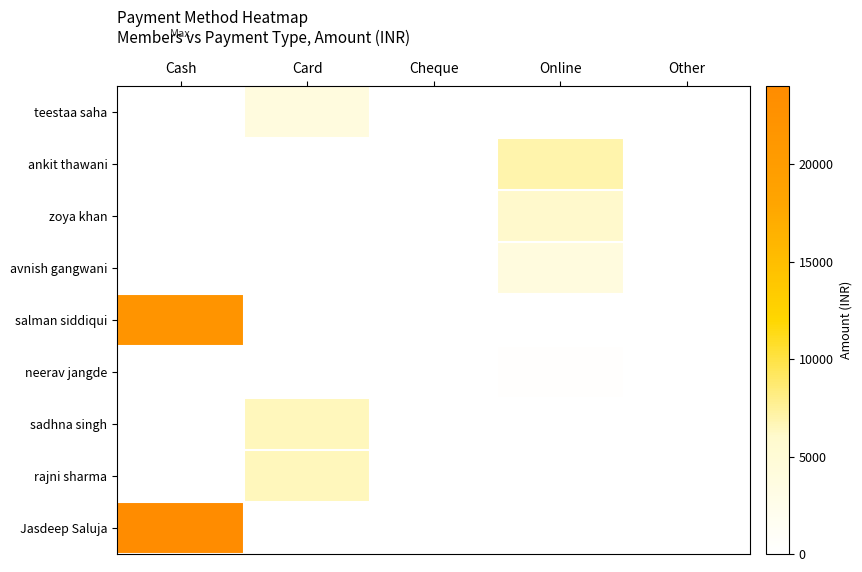

Which category has the lowest value across all series?

Cash